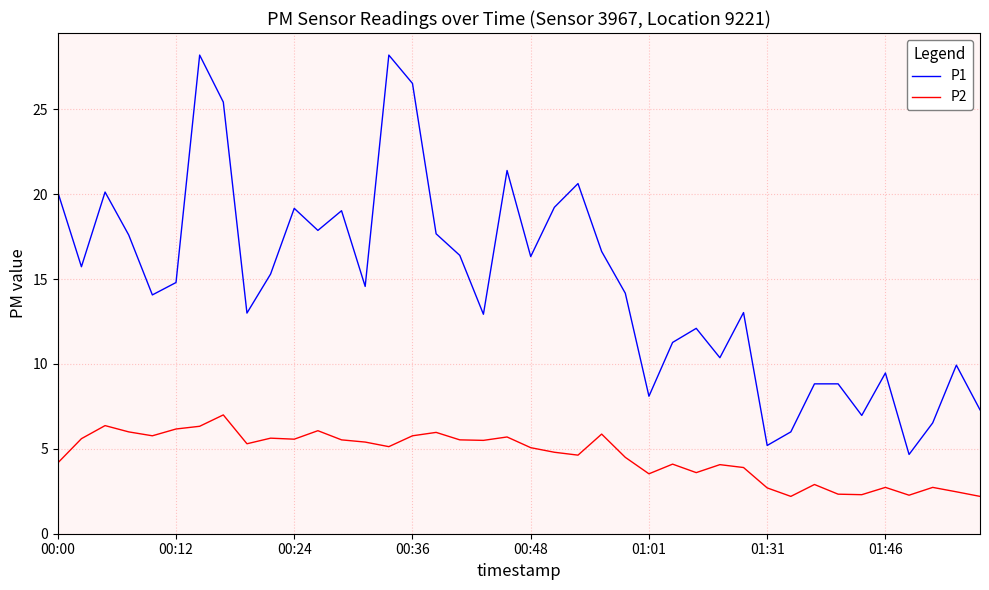

Which series has the largest range (max minus min)?

P1